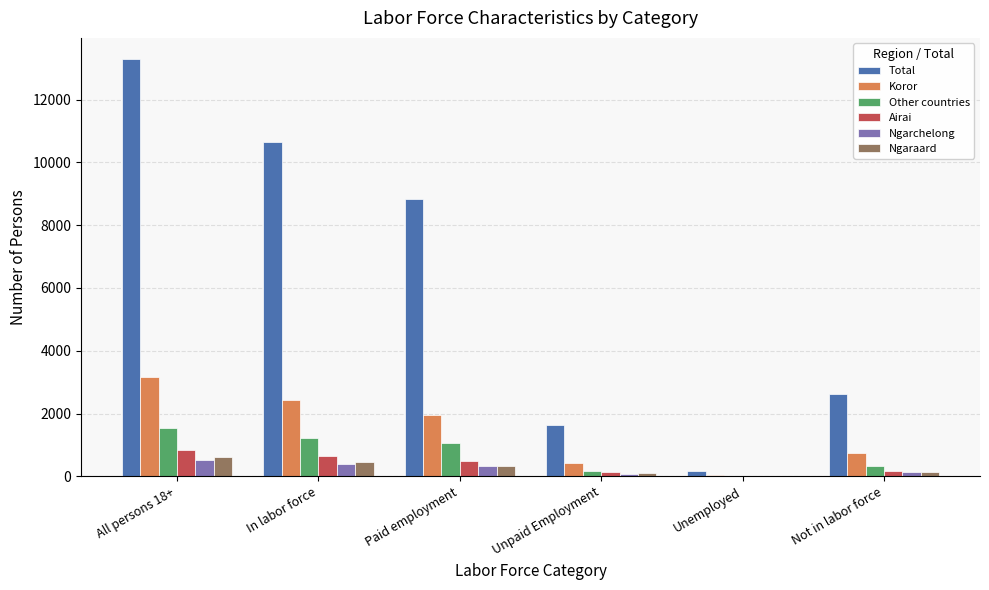

What are all the series names shown in the legend?

Total, Koror, Other countries, Airai, Ngarchelong, Ngaraard